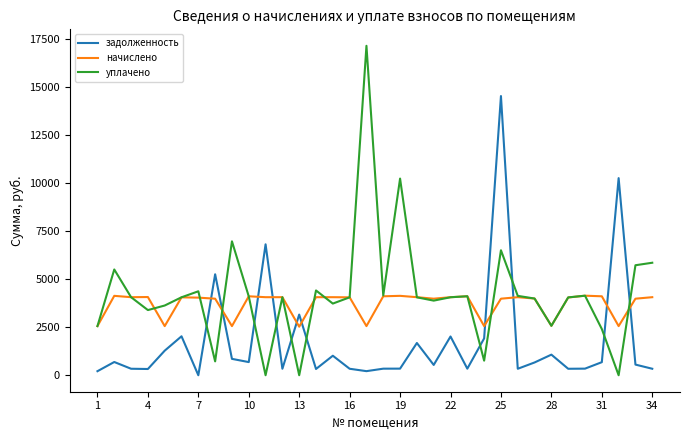

What is the sum of all начислено values?

126087.0